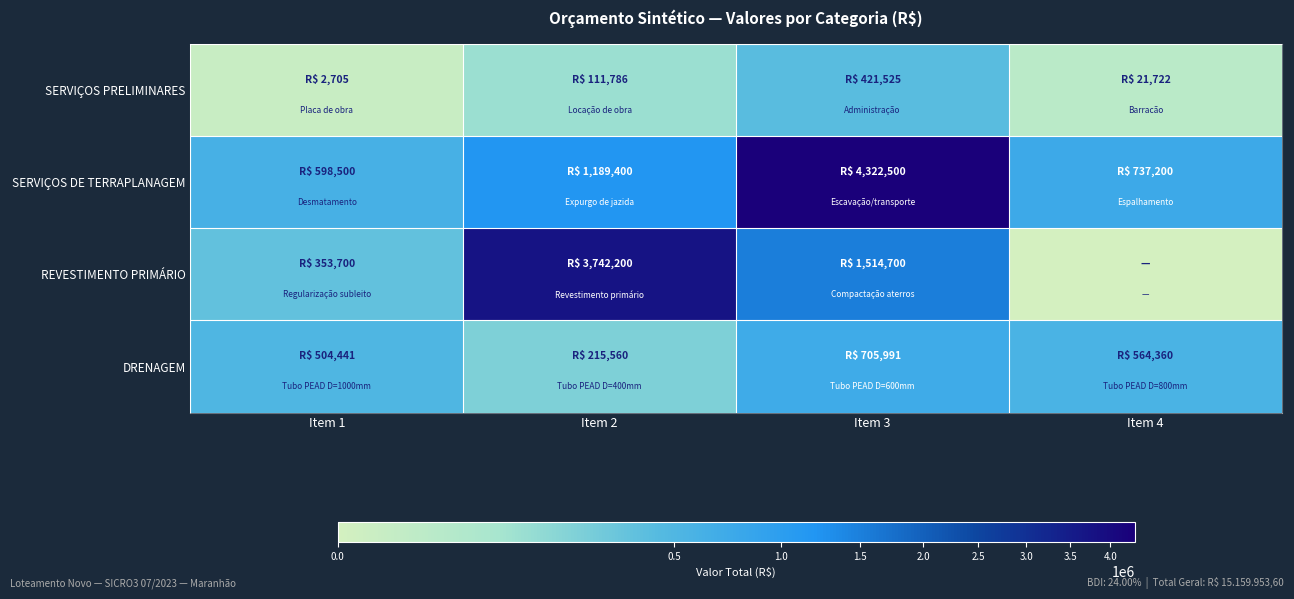

Which series has the widest spread of values?

REVESTIMENTO PRIMÁRIO